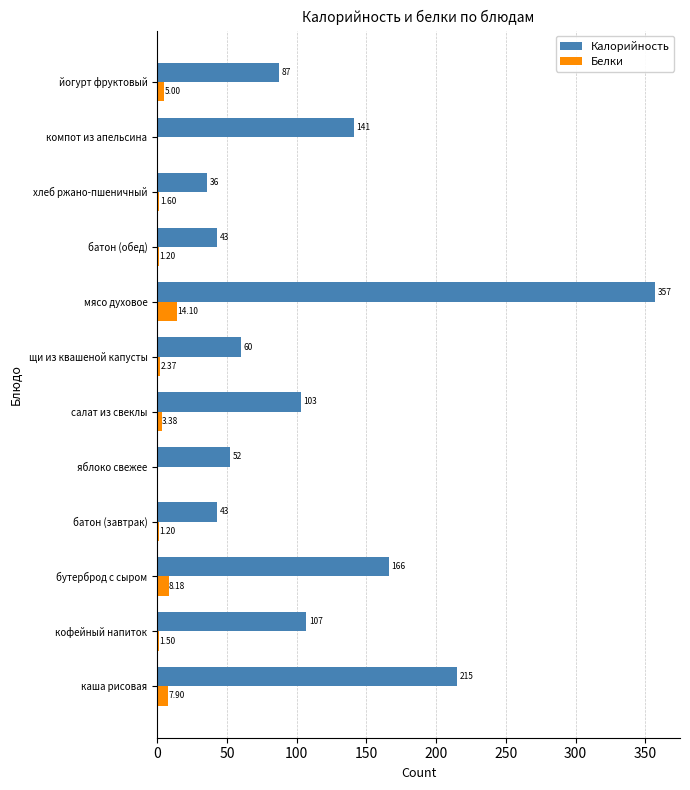

Which series has the largest total across all categories?

Калорийность